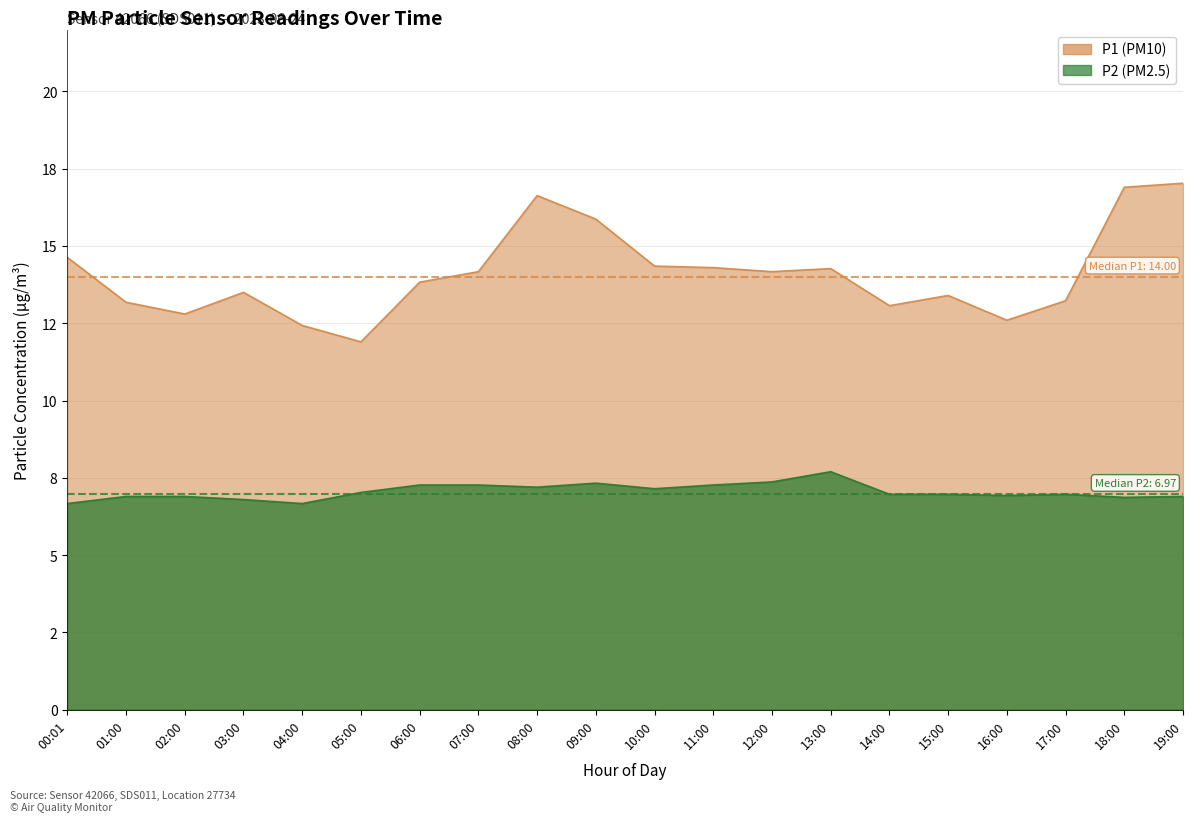

What value does the P1 (PM10) series have at 19:00?

17.0